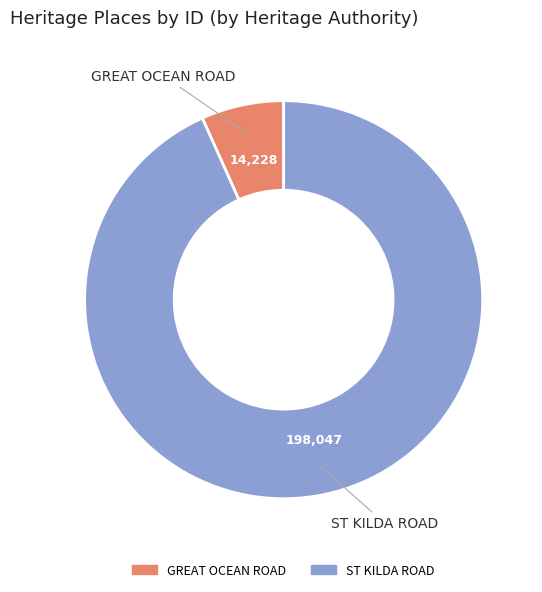

Rank the categories by value from highest to lowest.

ST KILDA ROAD, GREAT OCEAN ROAD